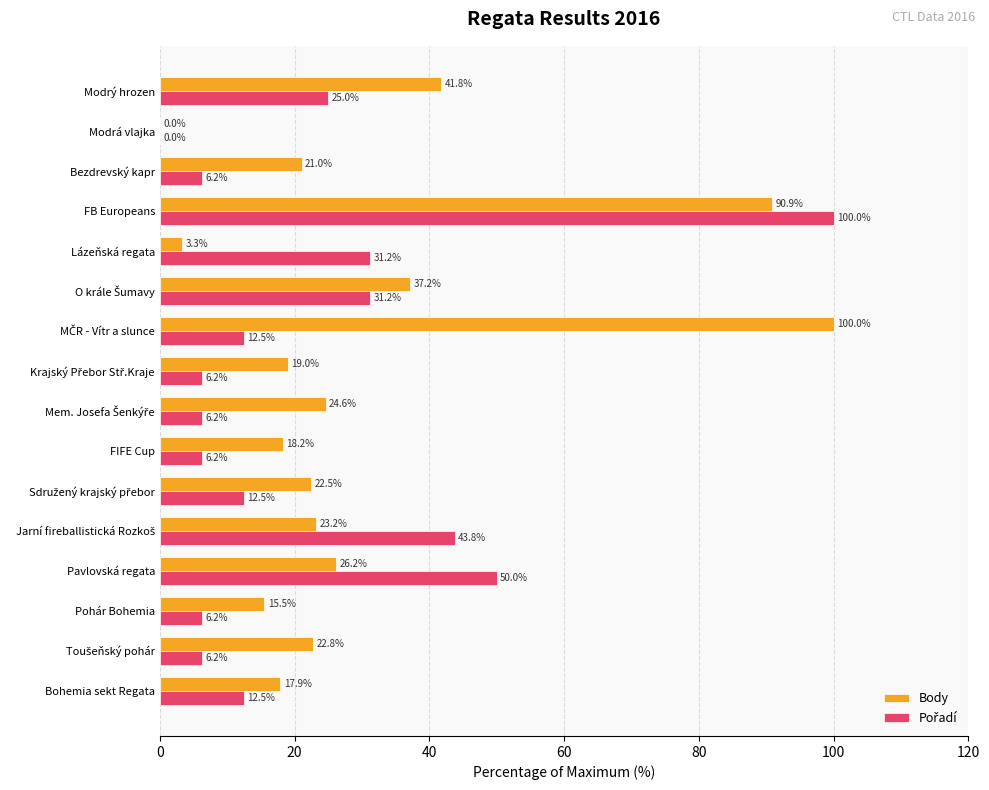

How many series are shown in this chart?

2